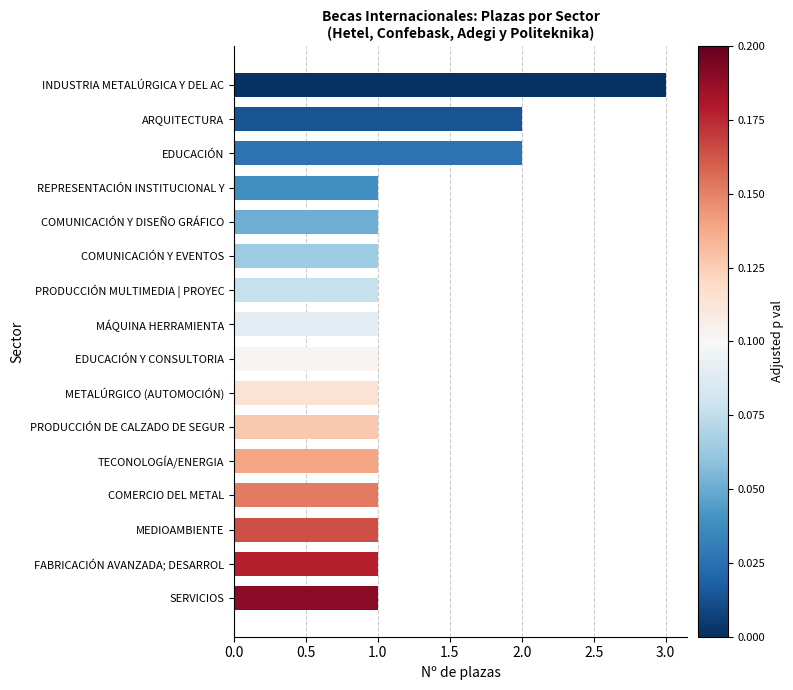

Is it true that the value at MÁQUINA HERRAMIENTA is 1?

True